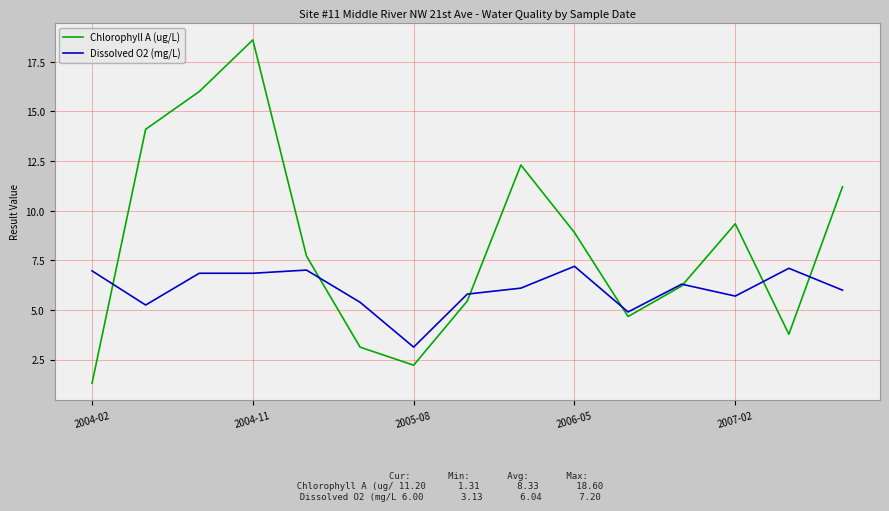

Rank the series by their maximum value, from highest to lowest.

Chlorophyll A (ug/L), Dissolved O2 (mg/L)